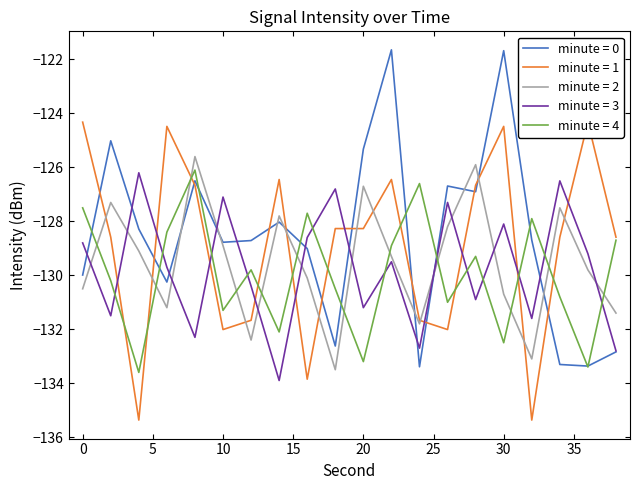

Is the value of minute = 3 at 28 greater than the value of minute = 1 at 16?

Yes